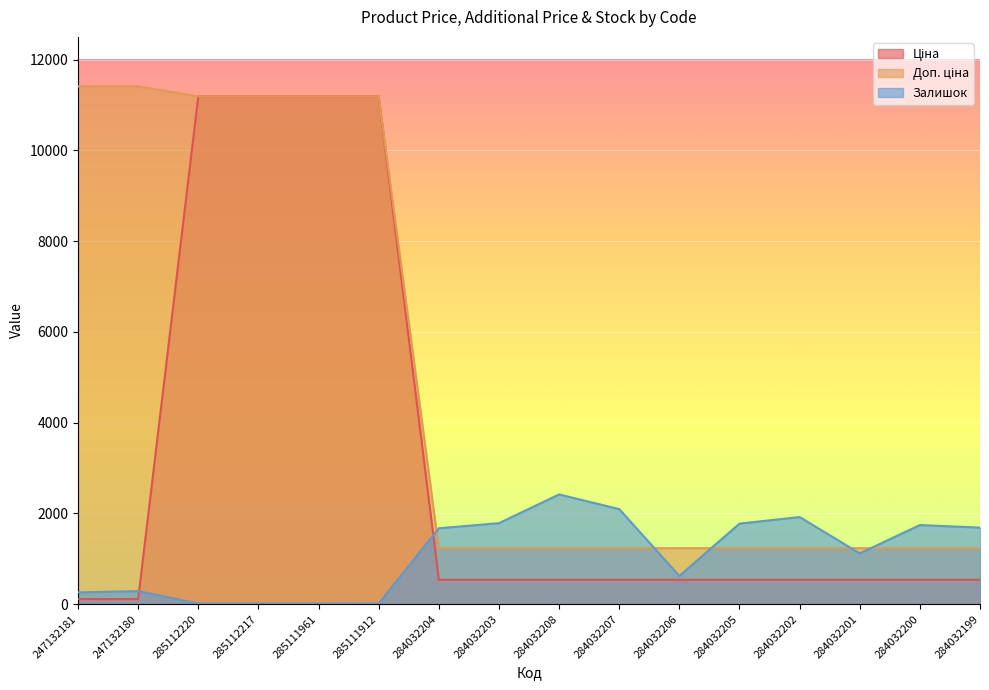

Is the value of Залишок at 285111961 greater than the value of Доп. ціна at 284032203?

No